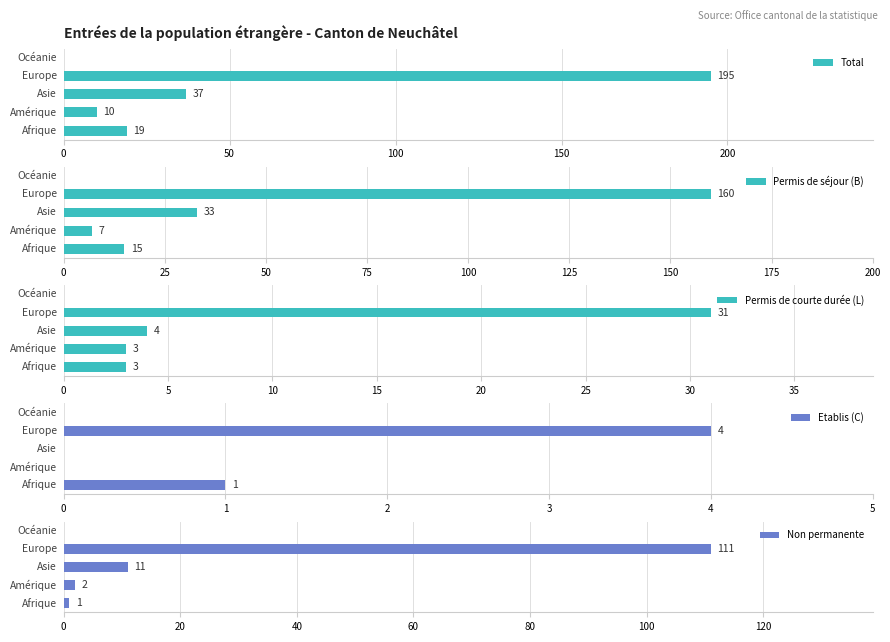

What is the sum of all Total values?

261